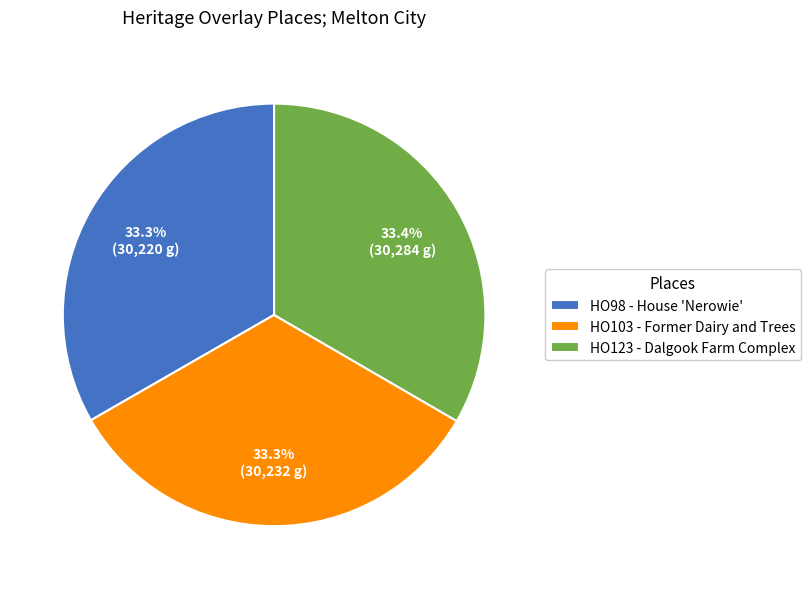

Do HO103 - Former Dairy and Trees and HO123 - Dalgook Farm Complex together represent more than half of the pie?

Yes